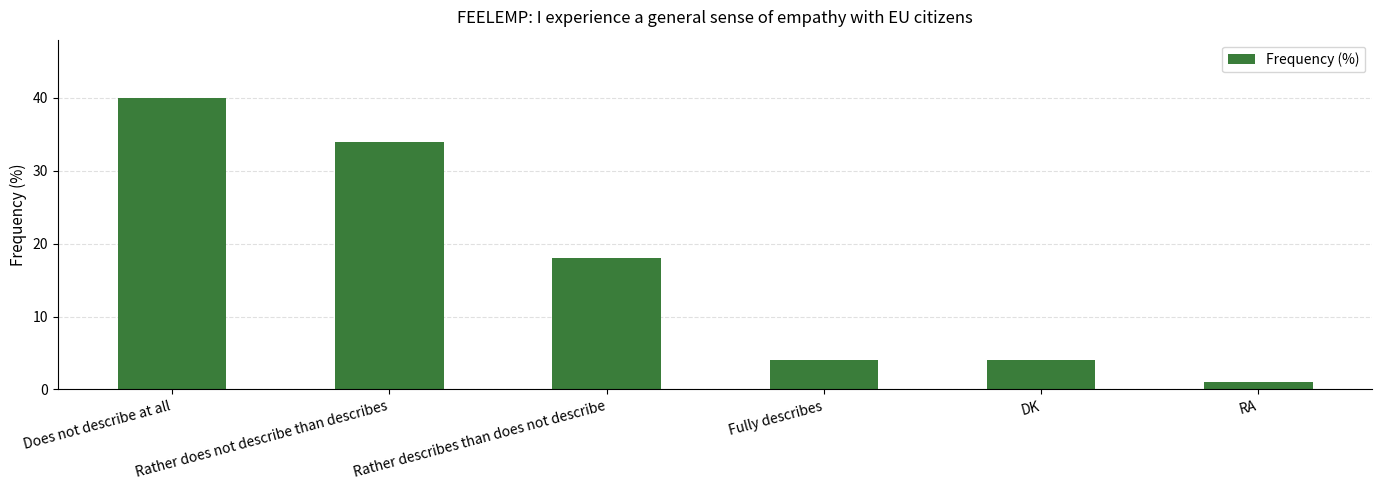

Reading right to left, extract all data points from this chart.

1	4	4	18	34	40